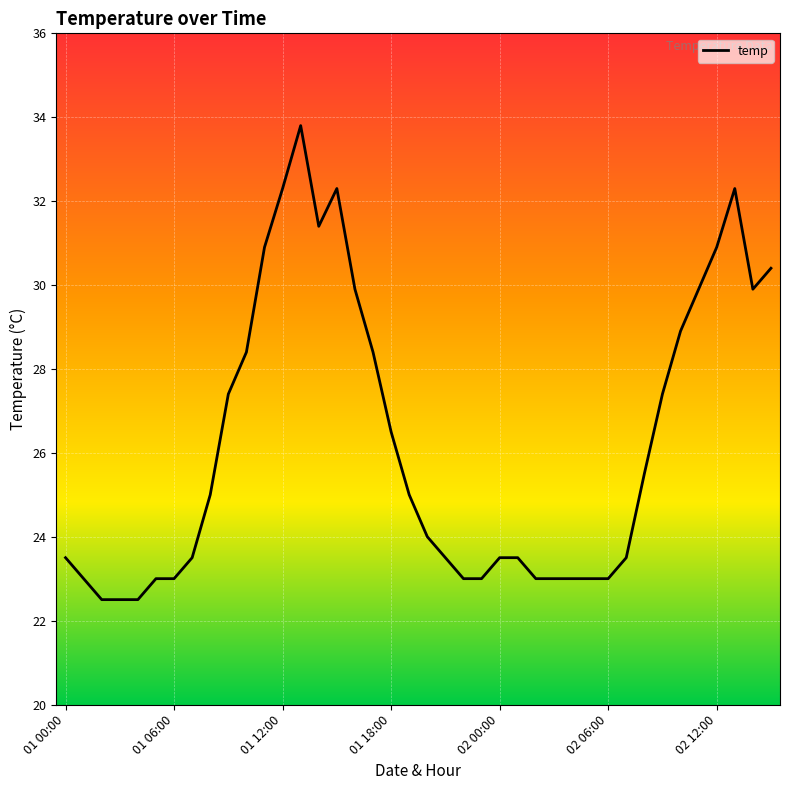

What is the greatest value displayed?

33.8